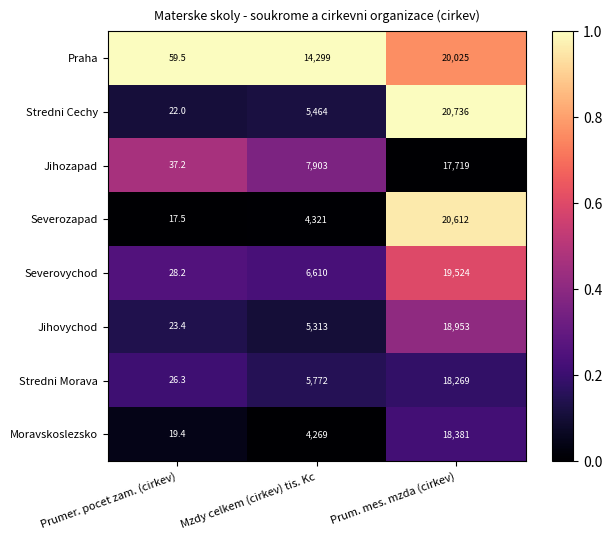

How many categories are shown in the chart?

3